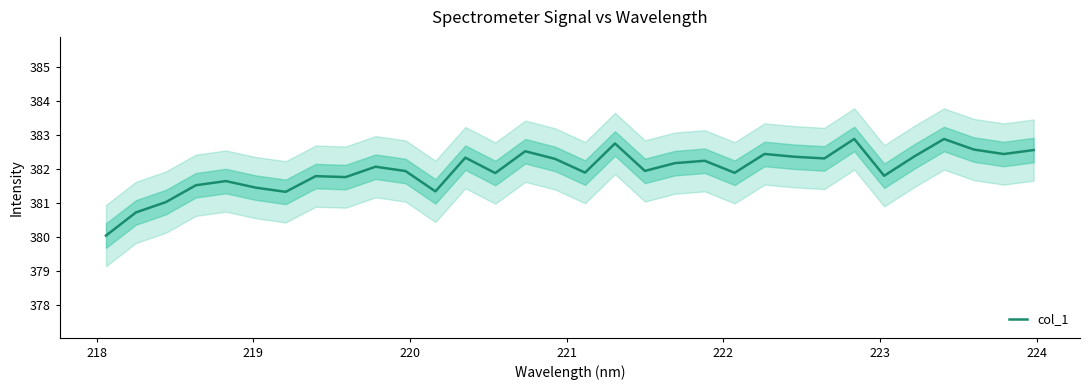

Is it true that the value at 18 is 156.8?

False